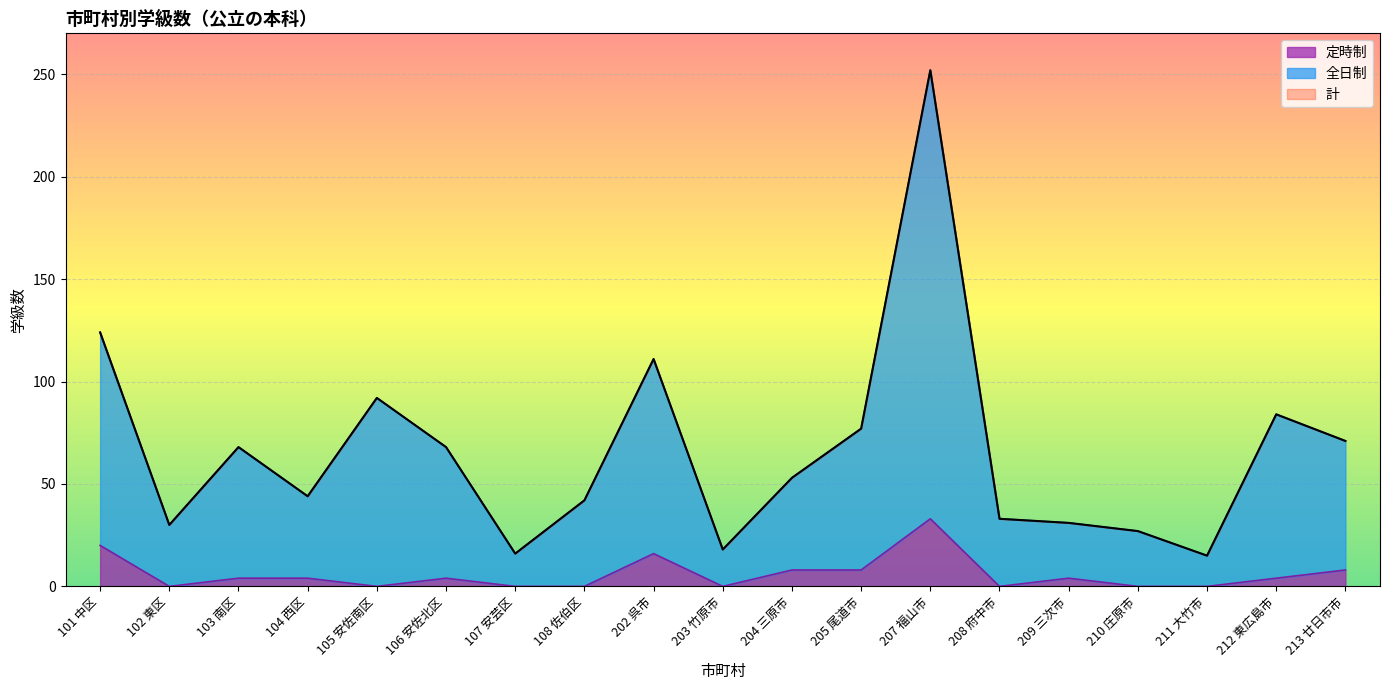

At which category is the sum across all series the highest?

207 福山市